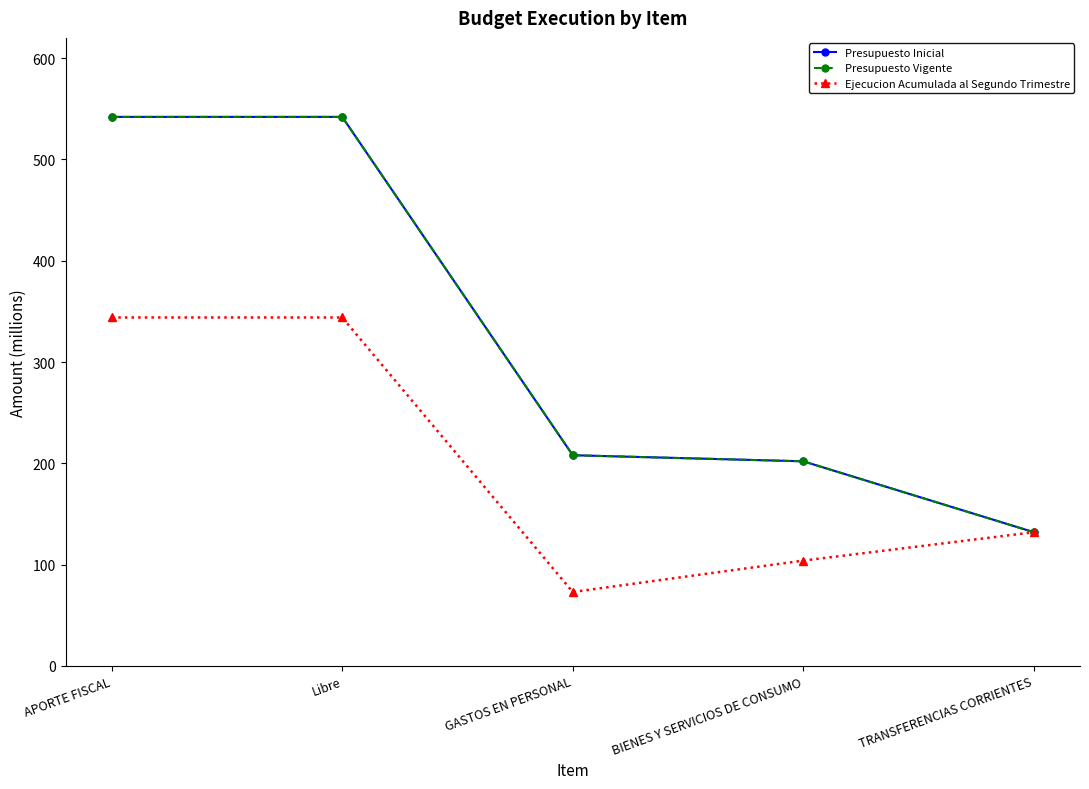

List the series in order of their peak value, highest first.

Presupuesto Inicial, Presupuesto Vigente, Ejecucion Acumulada al Segundo Trimestre